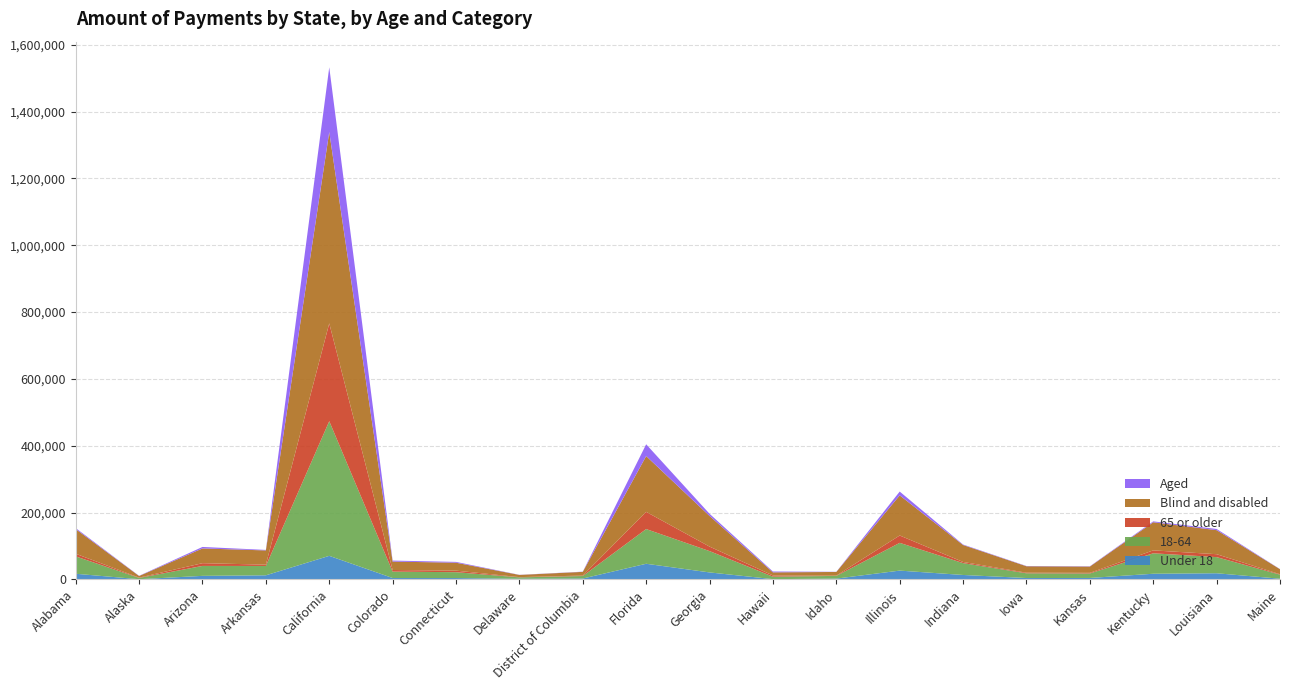

Reading left to right, transcribe all the data shown in this chart.

Under 18: Alabama=16932	Alaska=621	Arizona=10627	Arkansas=12301	California=70537	Colorado=4157	Connecticut=4065	Delaware=1894	District of Columbia=2645	Florida=46834	Georgia=20926	Hawaii=856	Idaho=2429	Illinois=26365	Indiana=13305	Iowa=4150	Kansas=4343	Kentucky=16947	Louisiana=18425	Maine=2106
18-64: Alabama=51984	Alaska=3824	Arizona=29743	Arkansas=27969	California=403001	Colorado=19214	Connecticut=17539	Delaware=4242	District of Columbia=7526	Florida=103851	Georgia=63819	Hawaii=7388	Idaho=8058	Illinois=83050	Indiana=35462	Iowa=14128	Kansas=13433	Kentucky=61205	Louisiana=48313	Maine=12150
65 or older: Alabama=7892	Alaska=963	Arizona=8209	Arkansas=3866	California=292733	Colorado=4795	Connecticut=4616	Delaware=746	District of Columbia=1413	Florida=51514	Georgia=13457	Hawaii=3601	Idaho=888	Illinois=22025	Indiana=3434	Iowa=1803	Kansas=1873	Kentucky=8700	Louisiana=8732	Maine=1236
Blind and disabled: Alabama=73740	Alaska=4803	Arizona=44118	Arkansas=42598	California=572476	Colorado=25185	Connecticut=23812	Delaware=6510	District of Columbia=11006	Florida=166921	Georgia=91775	Hawaii=9271	Idaho=10934	Illinois=120076	Indiana=50738	Iowa=19276	Kansas=18758	Kentucky=84209	Louisiana=71919	Maine=15052
Aged: Alabama=3068	Alaska=606	Arizona=4461	Arkansas=1539	California=193795	Colorado=2981	Connecticut=2407	Delaware=371	District of Columbia=579	Florida=35278	Georgia=6427	Hawaii=2573	Idaho=441	Illinois=11364	Indiana=1463	Iowa=805	Kansas=891	Kentucky=2643	Louisiana=3551	Maine=440